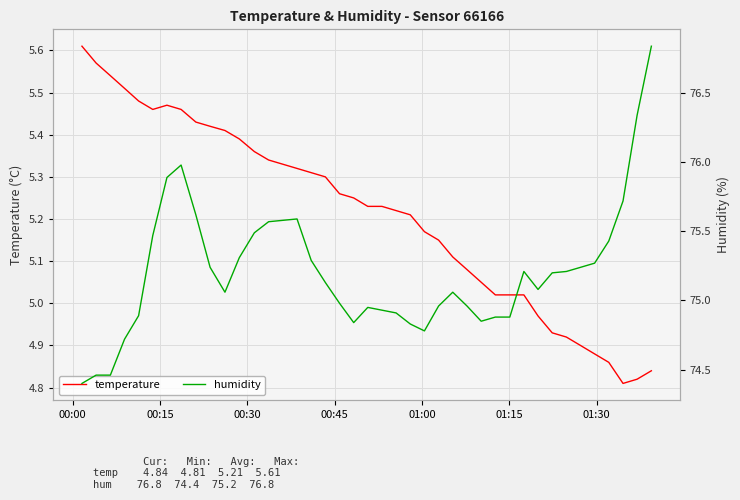

Which series has the largest range (max minus min)?

humidity